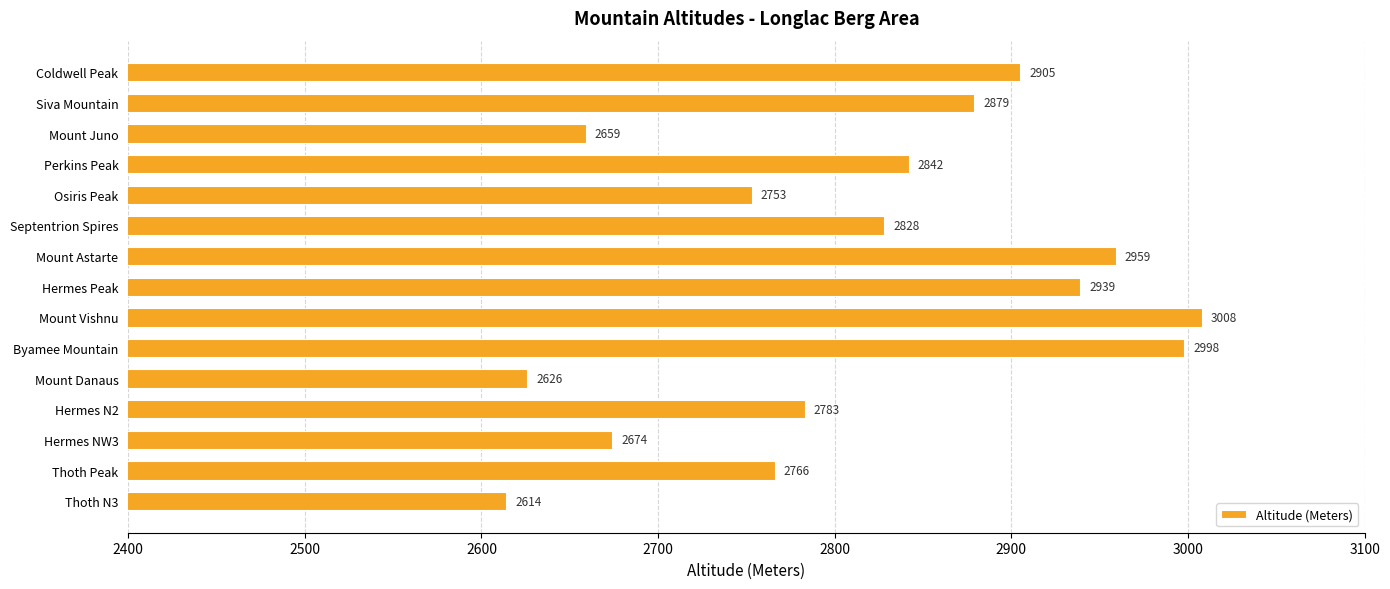

How many bars are there in total?

15